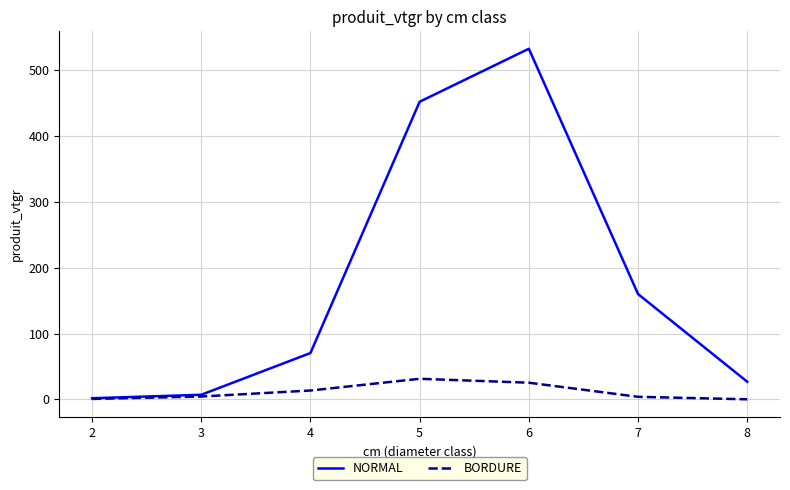

What is the spread (max minus min) of values at 3?

2.7